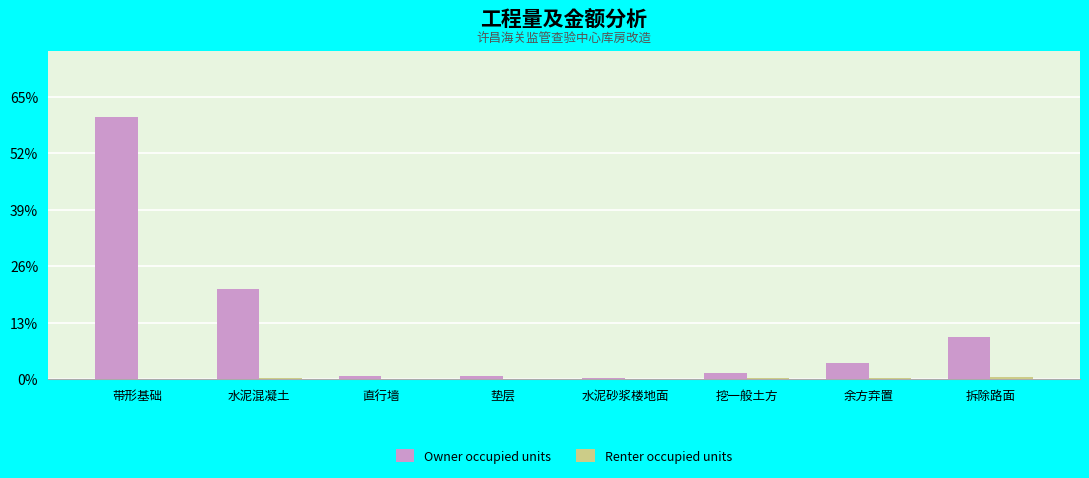

What is the average value of the Owner occupied units series?

9373.3